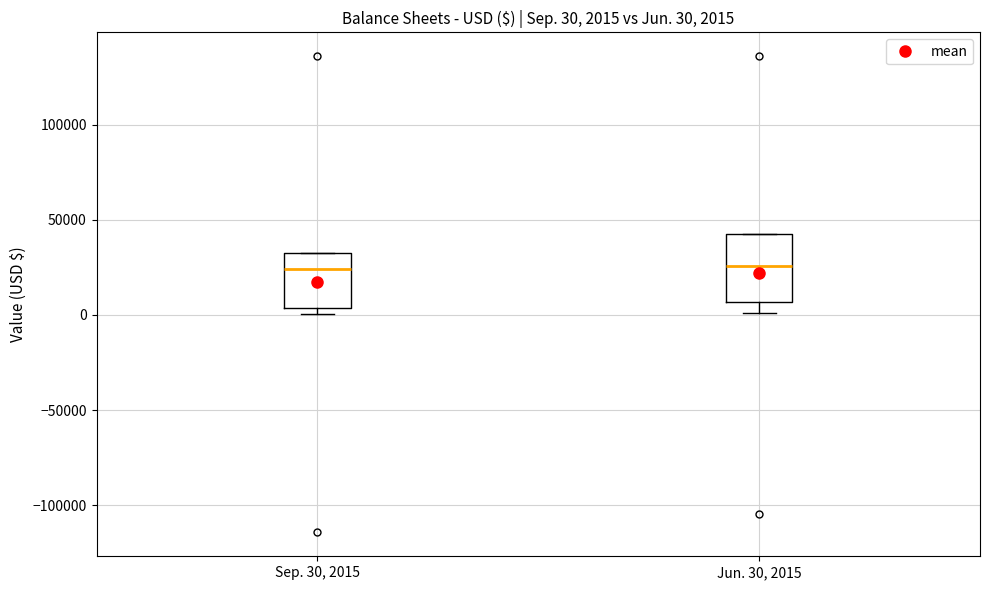

Which box is the tallest, from its lower edge to its upper edge?

Jun. 30, 2015